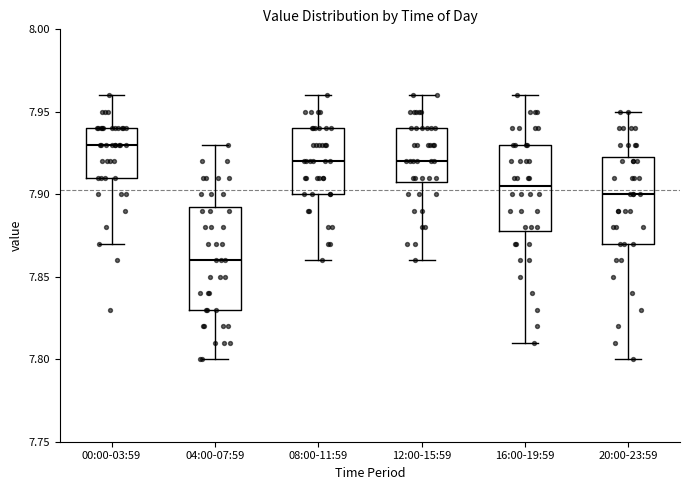

Where does the upper whisker of the box for 08:00-11:59 end on the y-axis? The values are not printed on the chart, so give them approximately, as read against the axis.

7.960